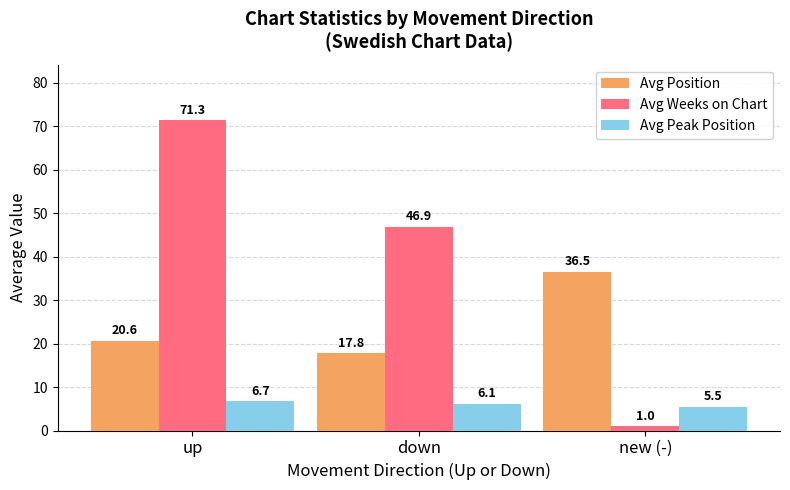

How many distinct data groups are displayed?

3